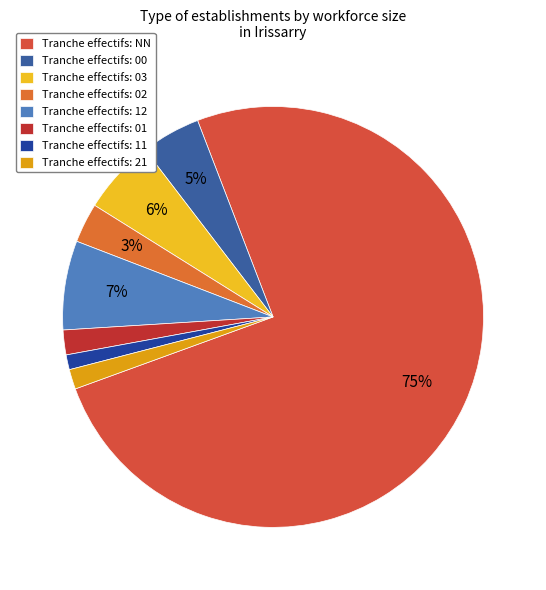

Rank the categories by value from lowest to highest.

11, 21, 01, 02, 00, 03, 12, NN